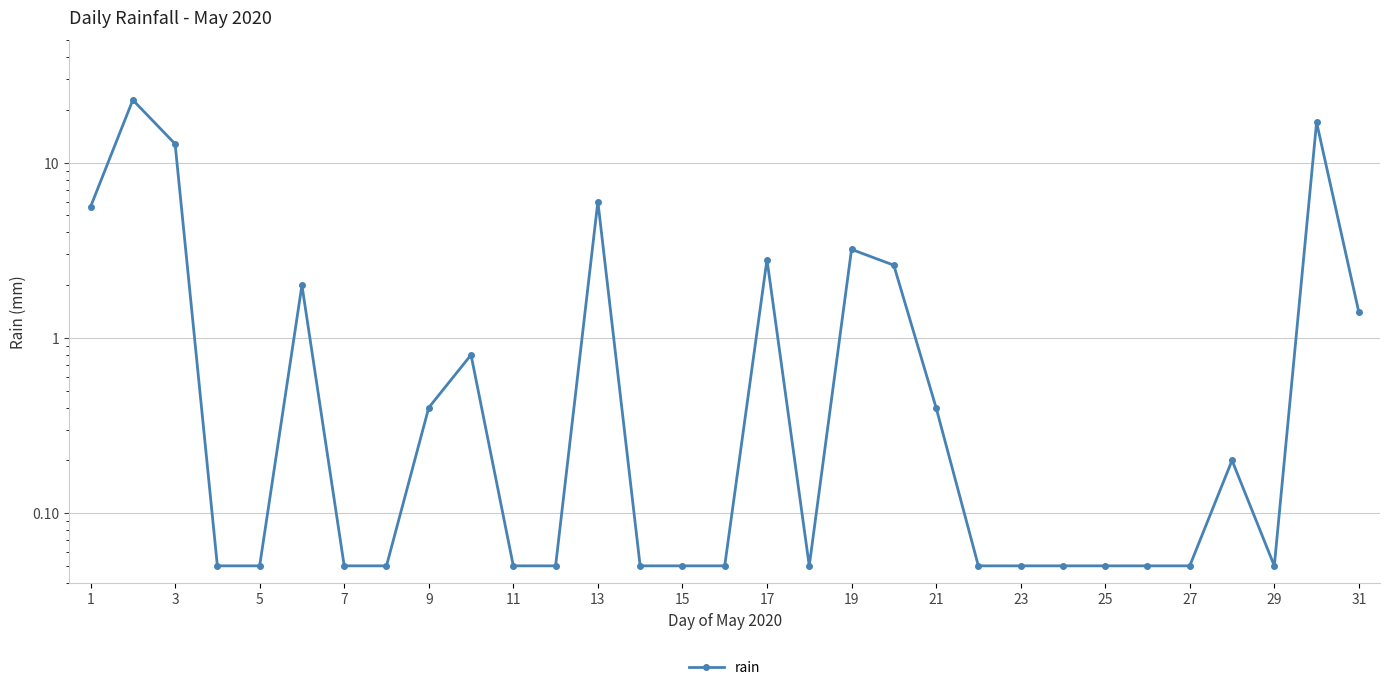

How many points are lower than both their immediate neighbors (excluding endpoints)?

2